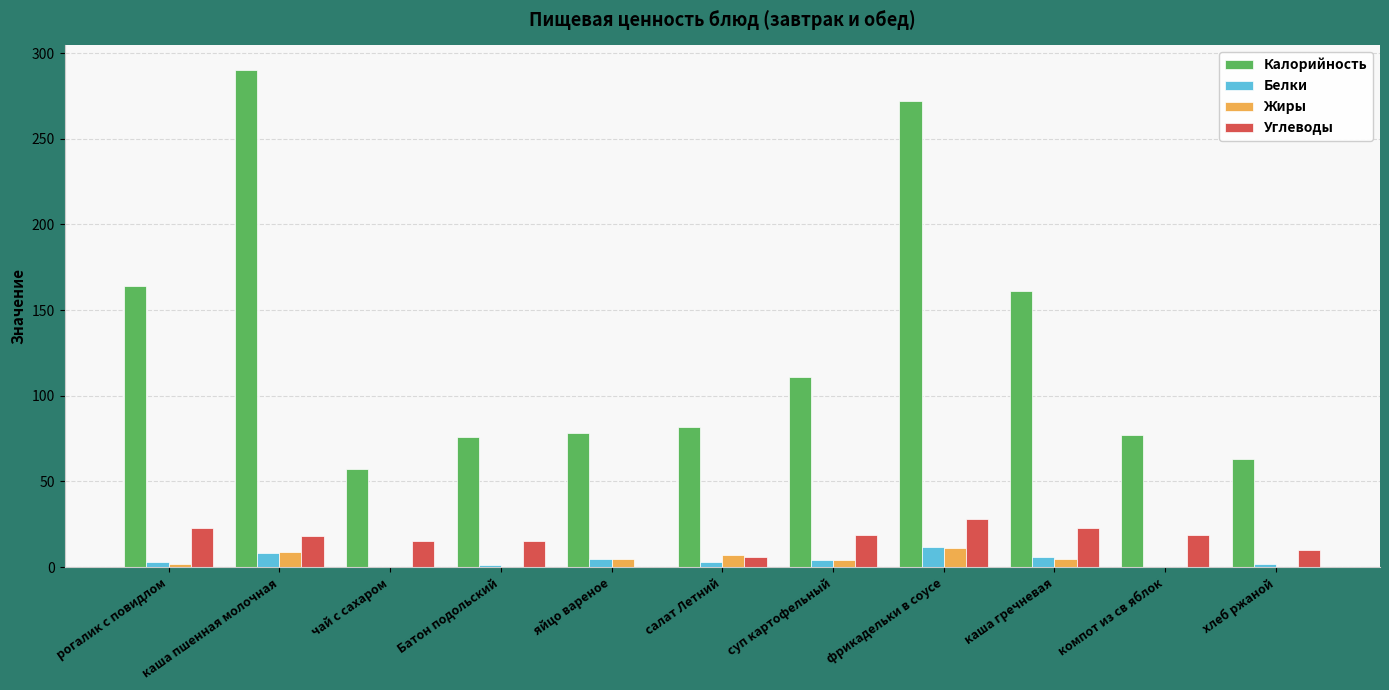

Is it true that Углеводы equals -10 at яйцо вареное?

False